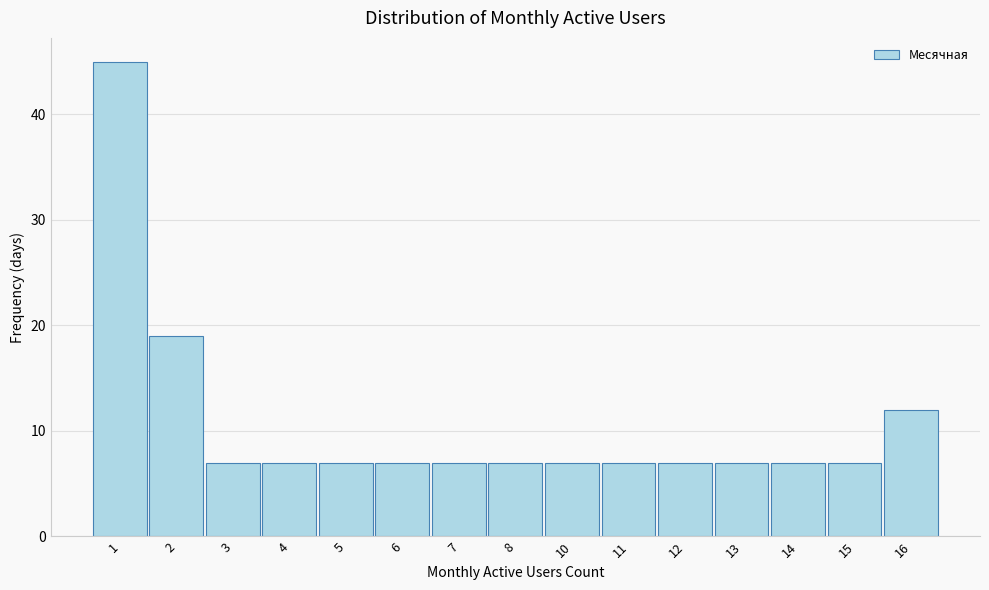

Reading left to right, list all the values displayed in this chart.

45	19	7	7	7	7	7	7	7	7	7	7	7	7	12